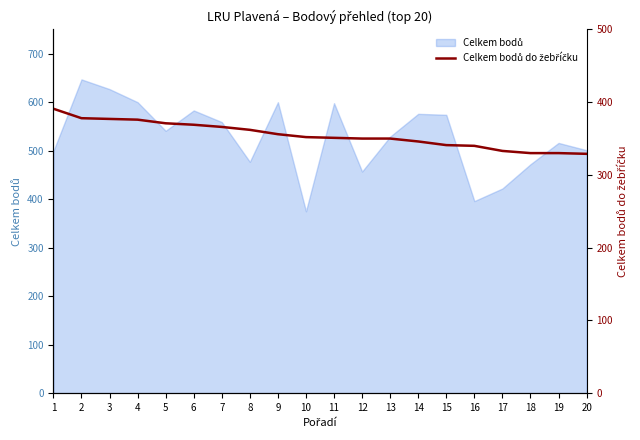

How many lines are shown in the chart?

1